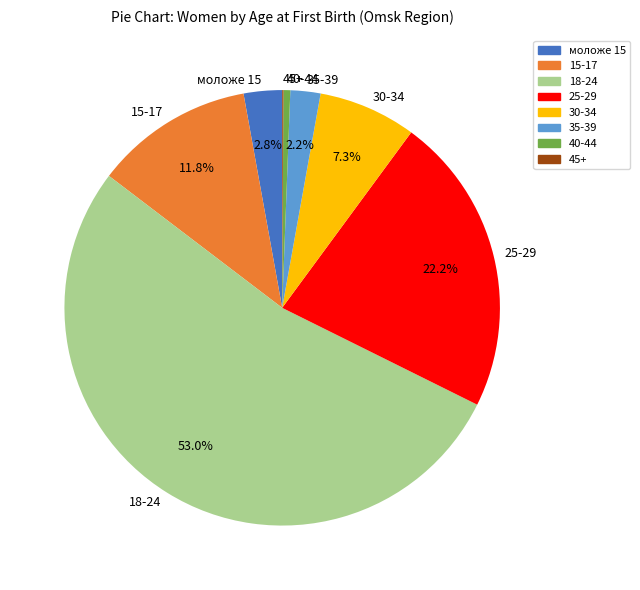

Is it true that 18-24 is 53% of the pie?

True